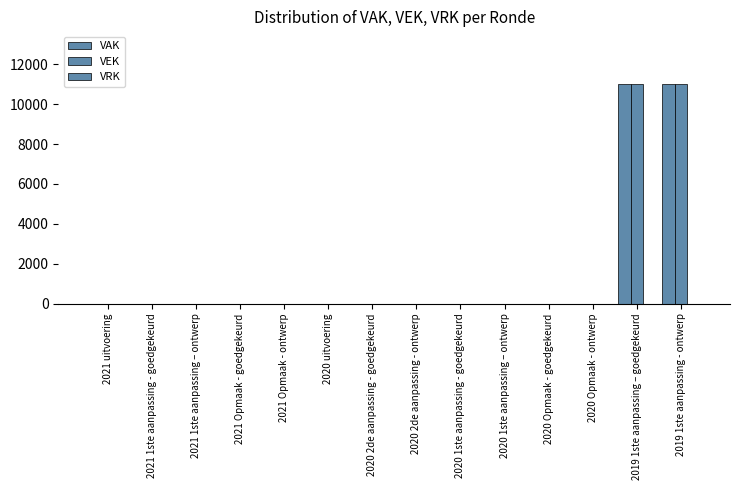

How many values in the VEK series exceed 0?

2